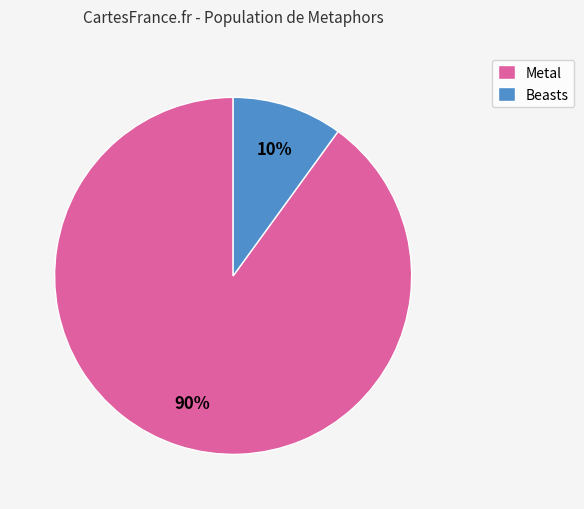

Which has a higher value, Beasts or Metal?

Metal